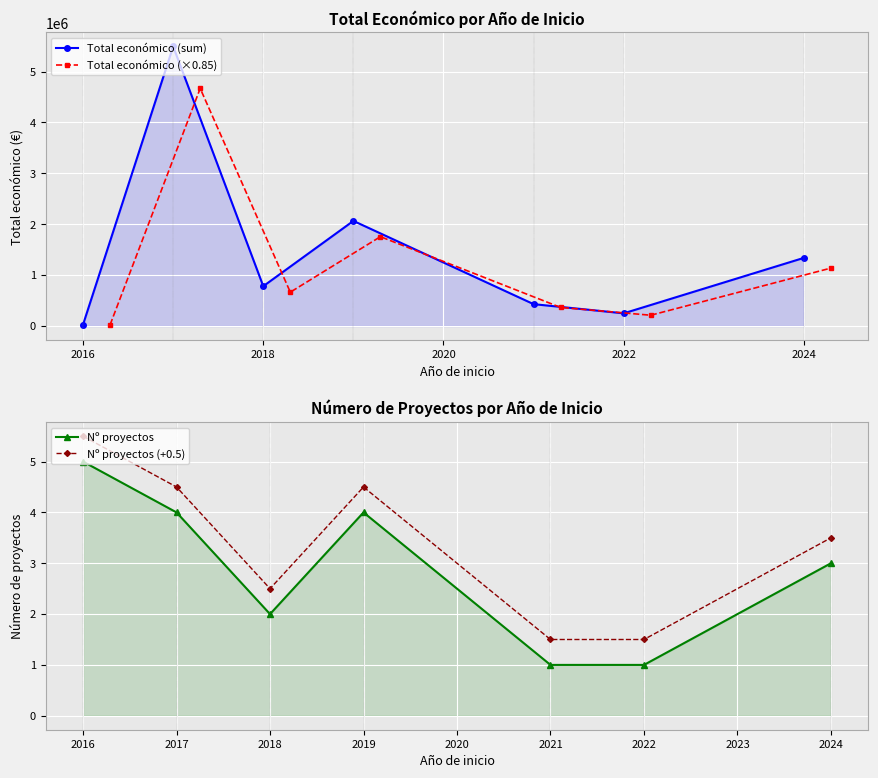

Does the chart display data point markers on the line(s)?

Yes